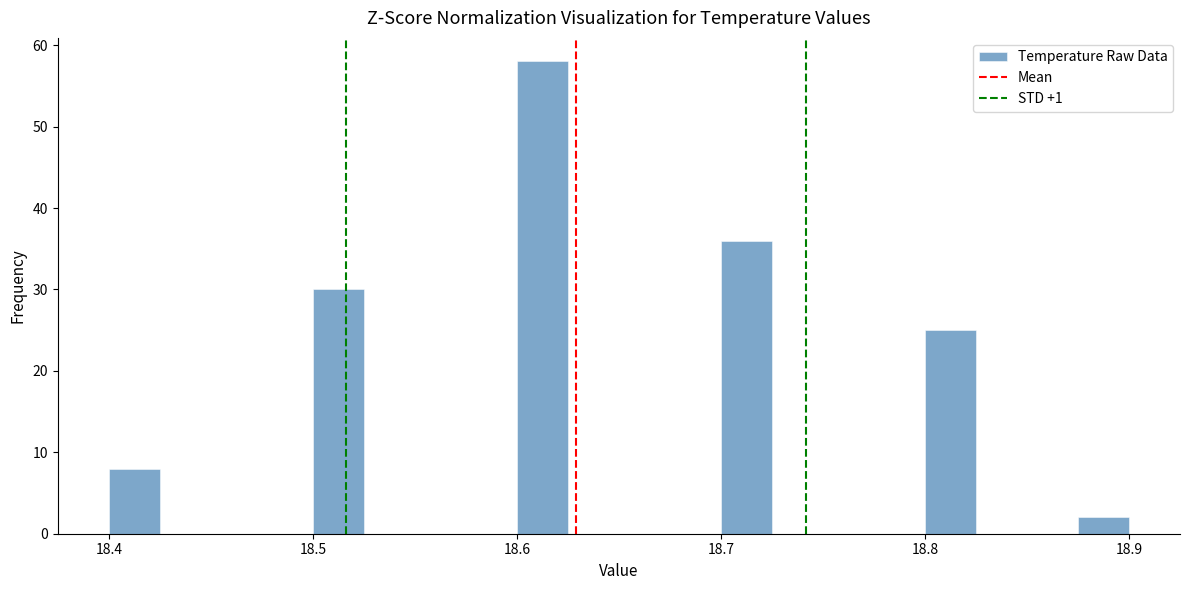

Read against the x-axis, roughly where is the centre of the tallest bar?

18.61